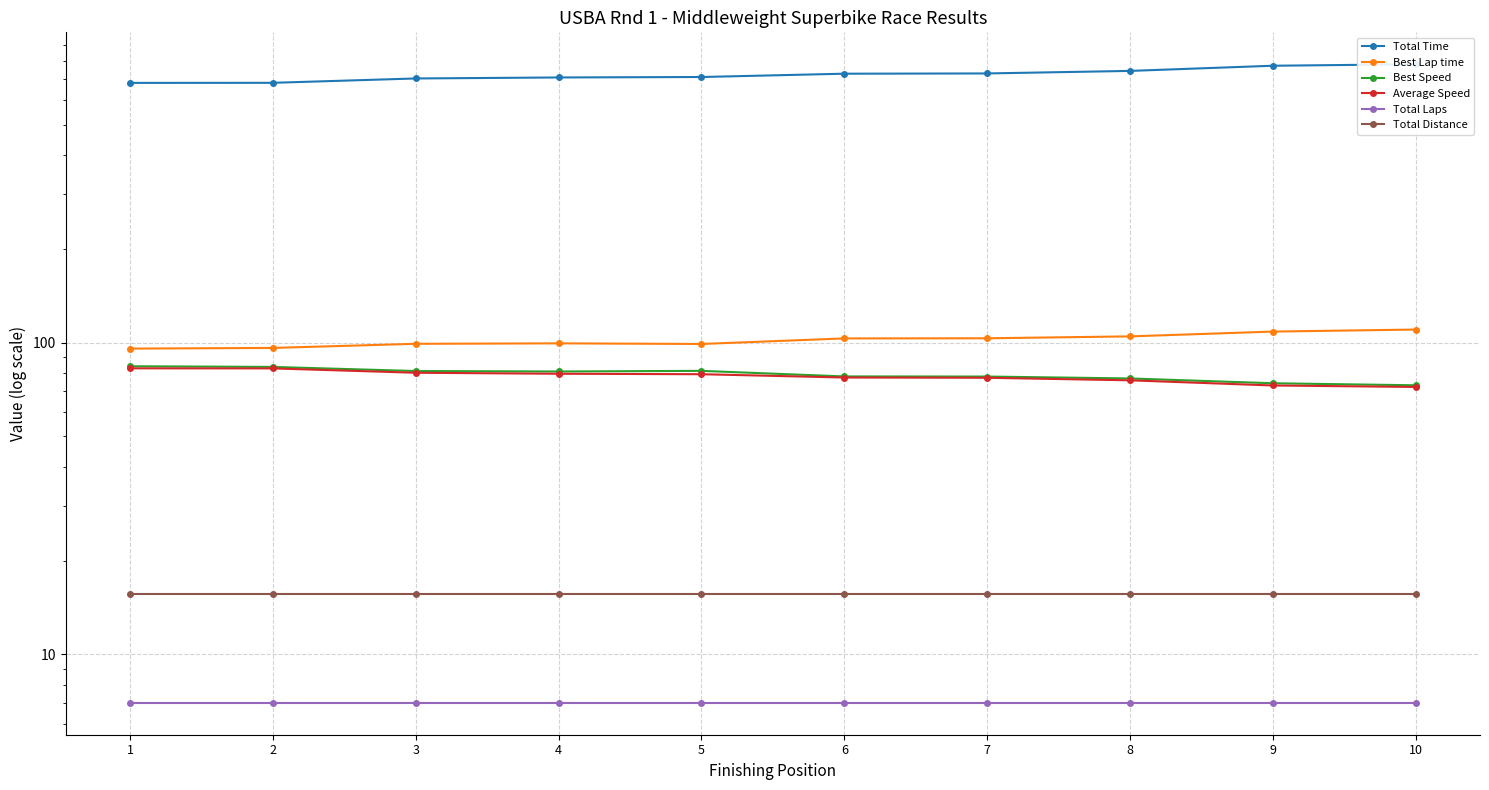

How many lines are shown in the chart?

6